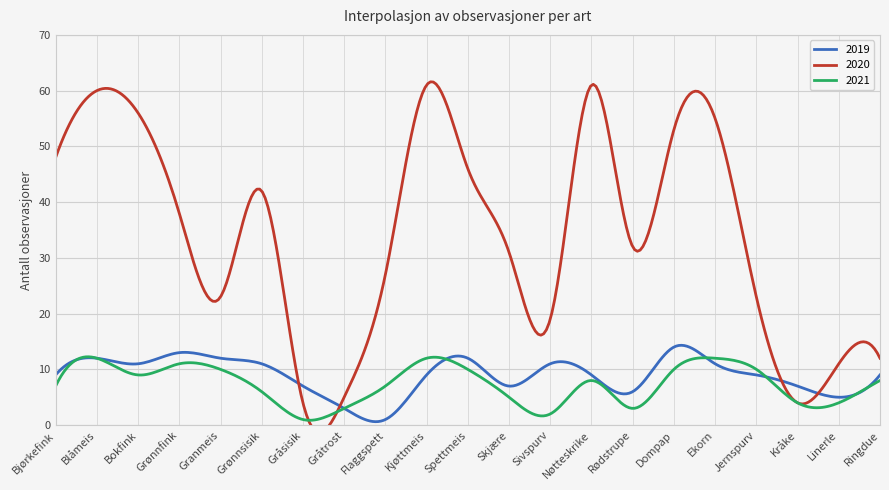

What are all the series names shown in the legend?

2019, 2020, 2021